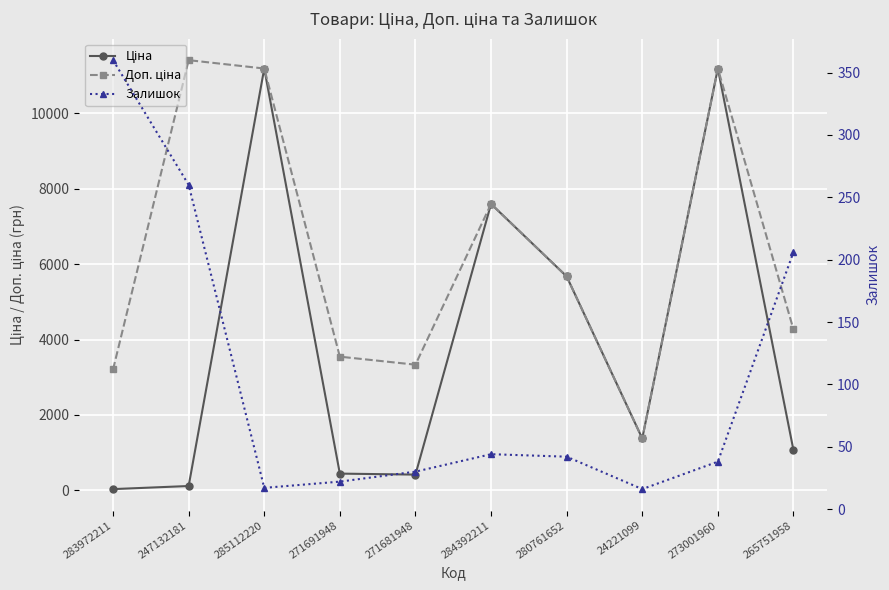

True or false: Ціна has a value of 2231.9 at 284392211.

False